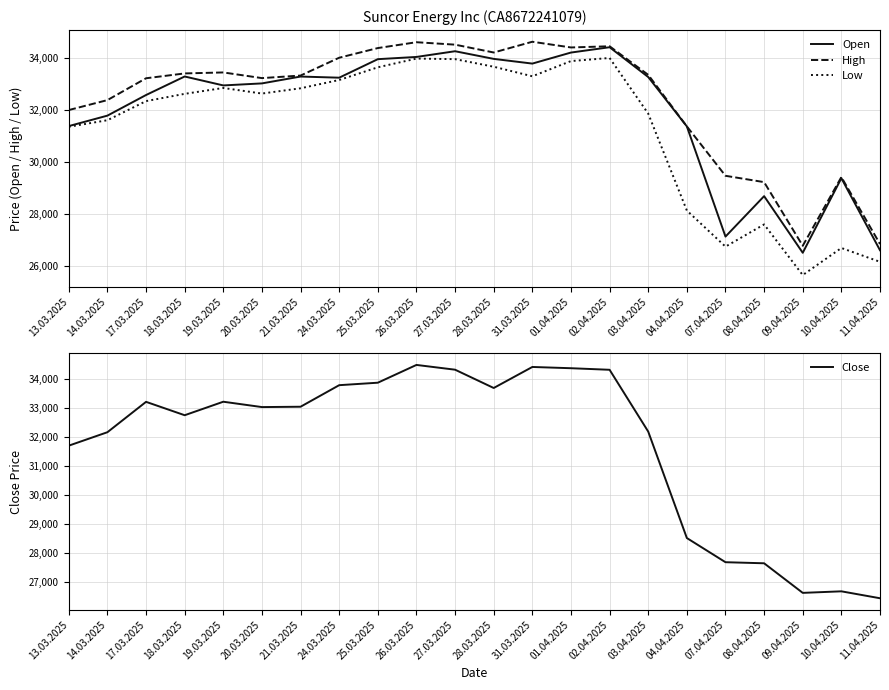

What is the difference between the second highest and minimum values in the Low series?

8336